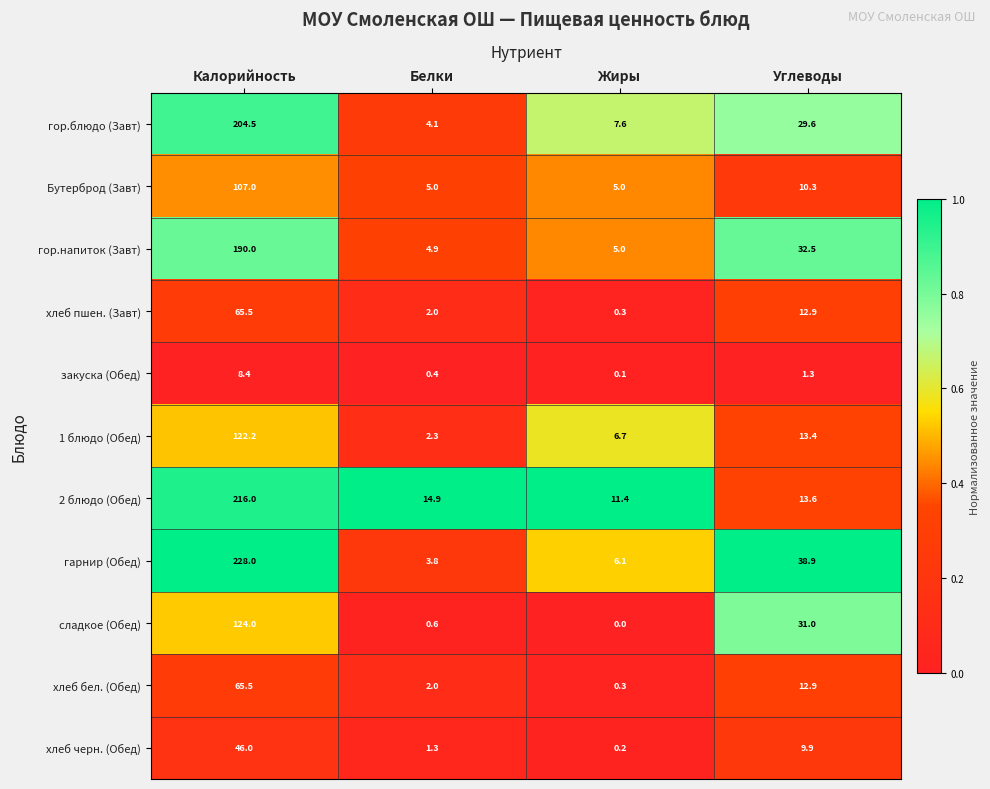

Rank the categories by 2 блюдо (Обед) value from highest to lowest.

Калорийность, Белки, Углеводы, Жиры